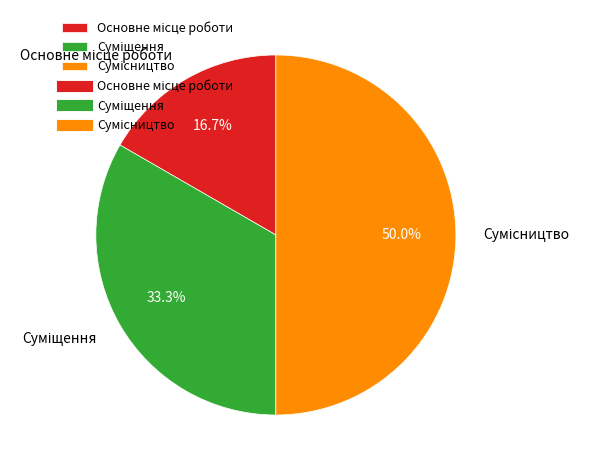

To the nearest percent, what is the combined percentage of Основне місце роботи and Сумісництво?

67%